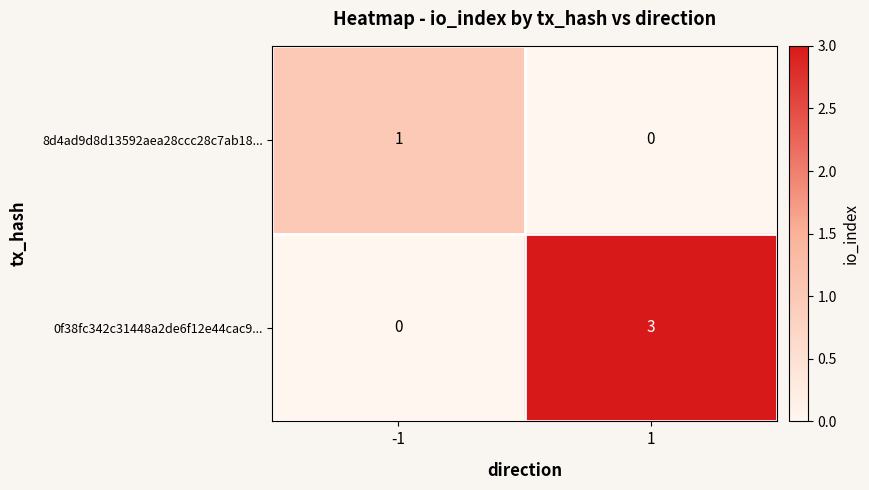

Reading right to left, list all the values displayed in this chart.

8d4ad9d8d13592aea28ccc28c7ab18...: 0	1
0f38fc342c31448a2de6f12e44cac9...: 3	0